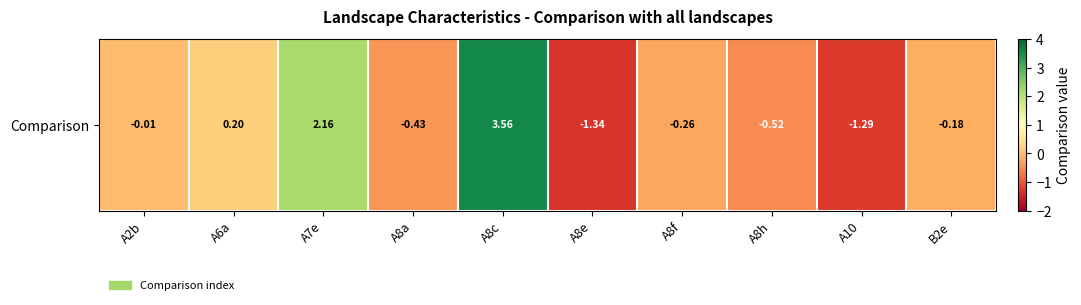

What is the change in value from A8f to B2e?

+0.1